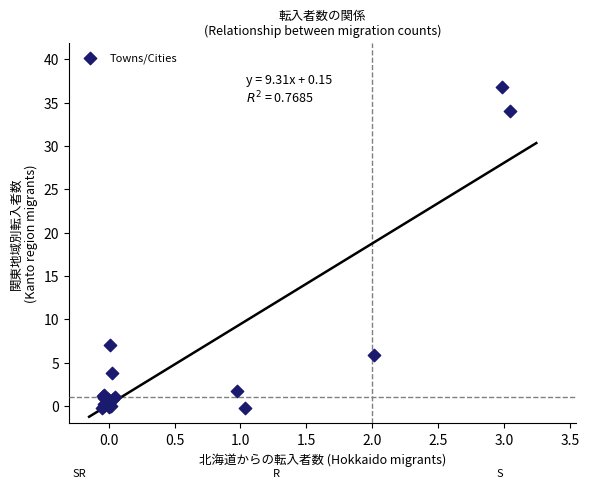

What Y value in the scatter plot is closest to 18?

7.0